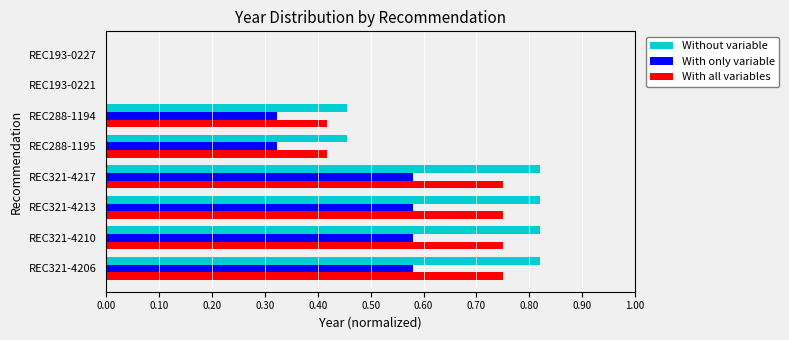

Which series has the largest total across all categories?

Without variable